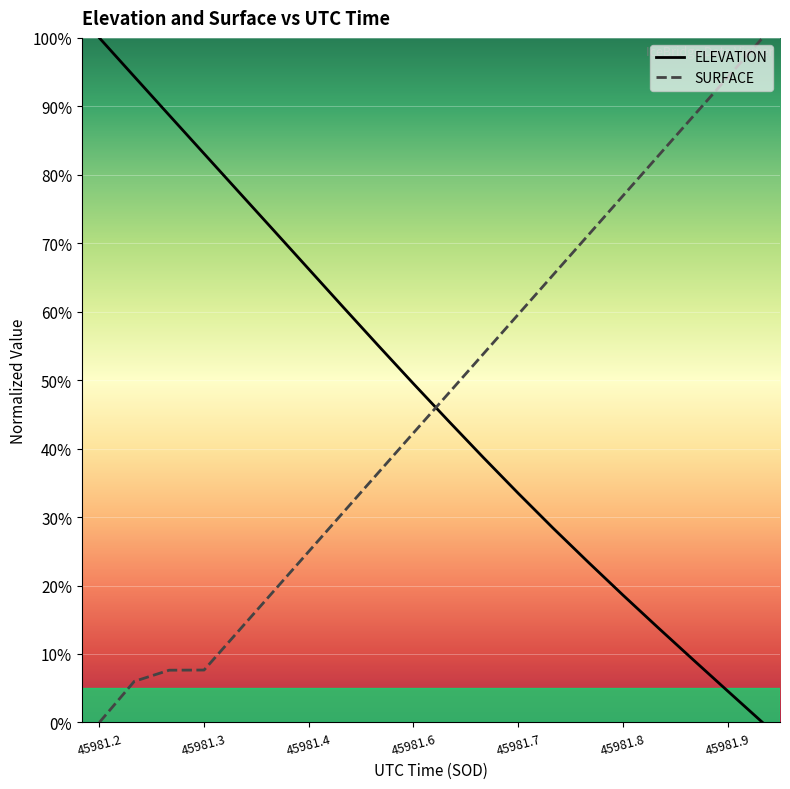

What is the maximum value shown in the chart?

100.0